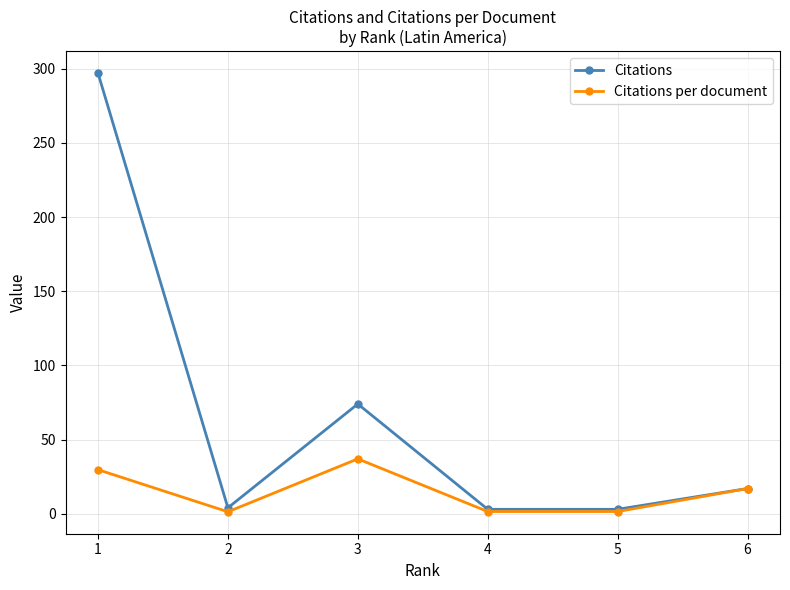

At which category does the chart reach its peak across all series?

1